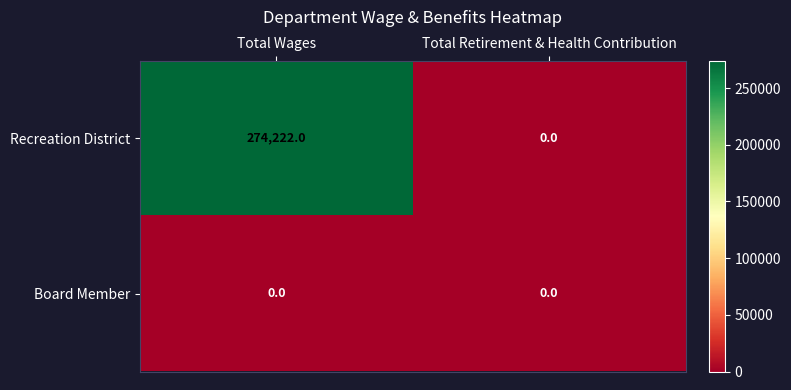

The Recreation District series shows 0 at Total Retirement & Health Contribution. True or false?

True